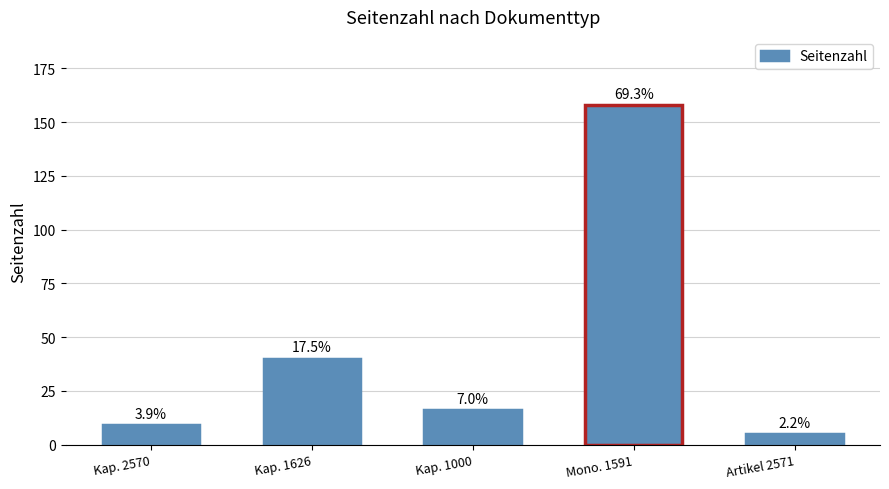

What is the value of the 4th bar from the left?

158